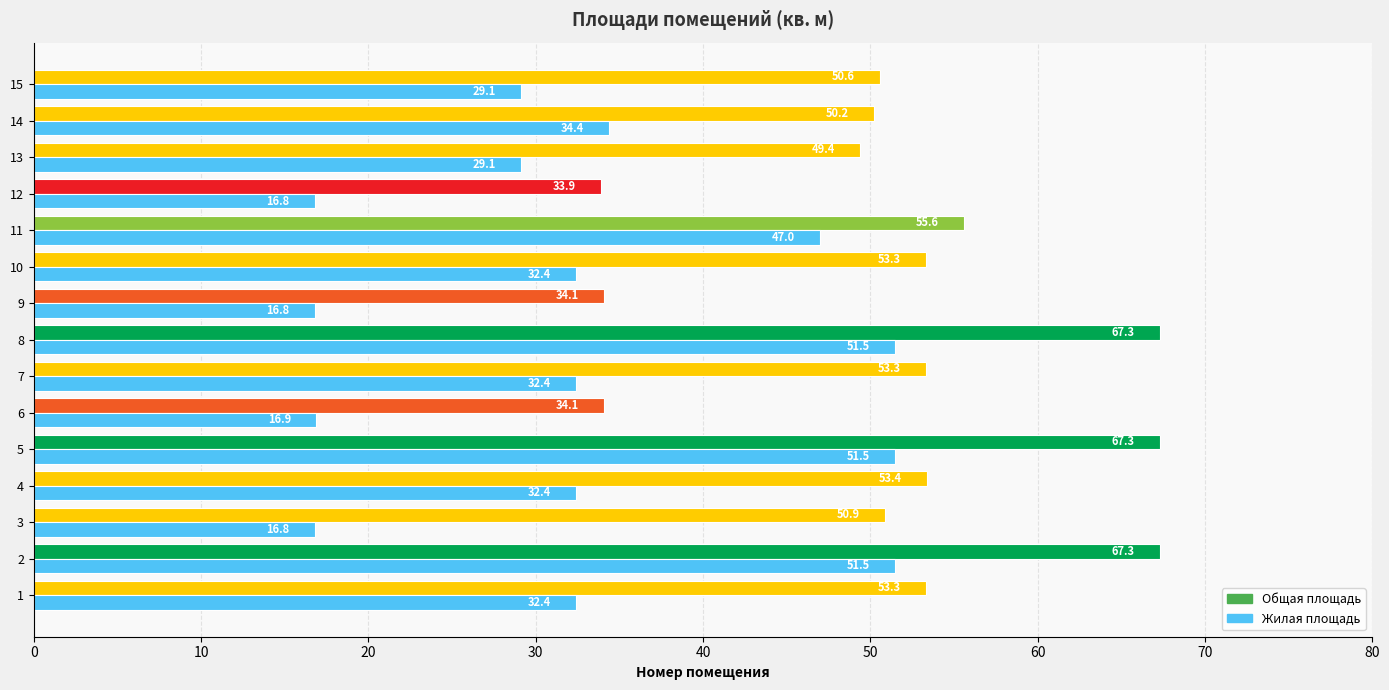

What is the total value across all series at 3?

67.7